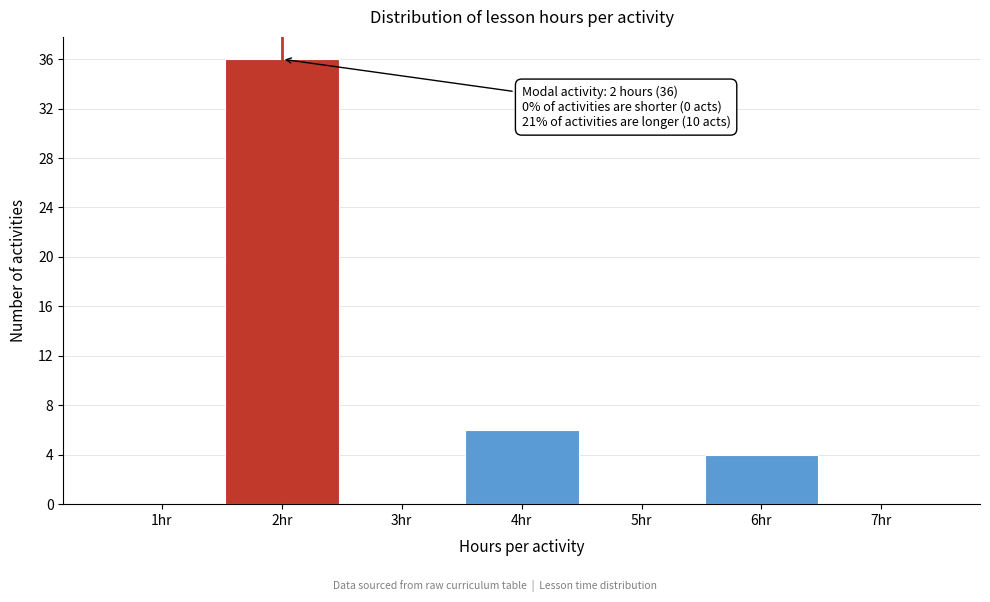

Which range on the x-axis has the tallest bar?

1.5 to 2.5